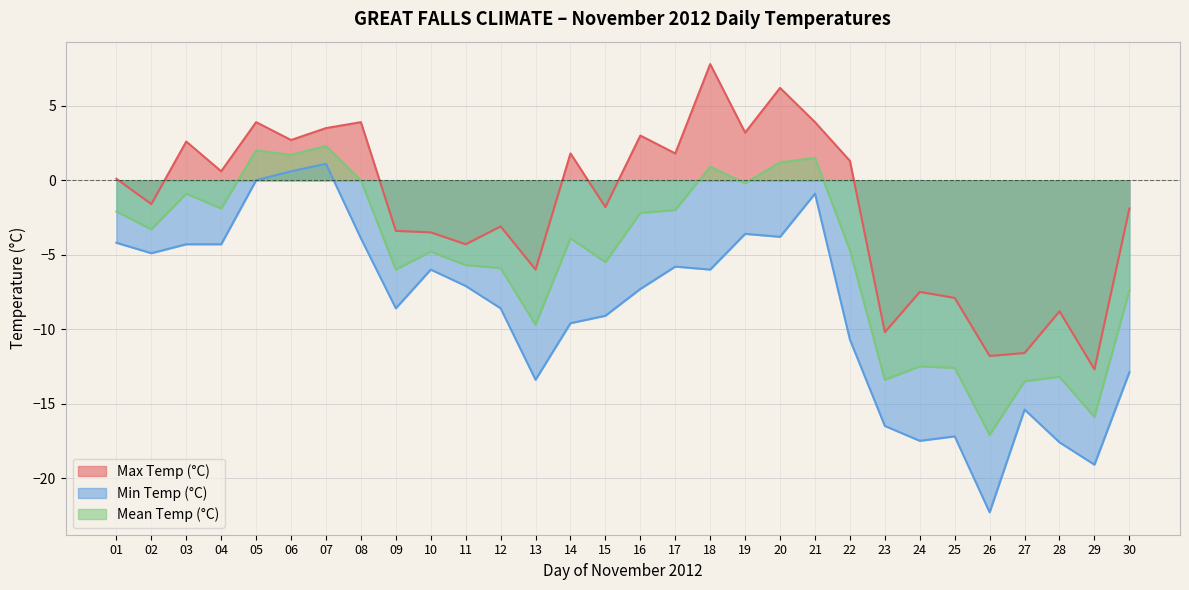

Which has a higher value, 11 or 08?

08